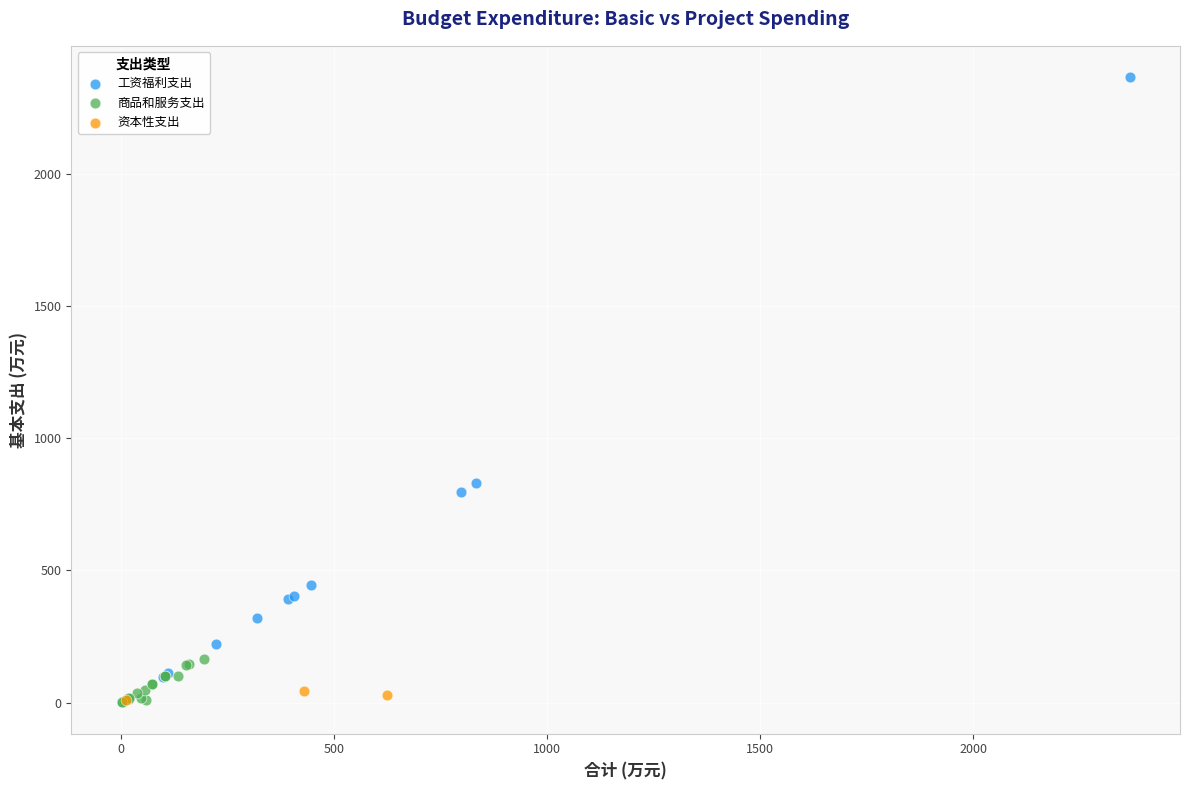

Which series has the widest spread of Y values?

工资福利支出